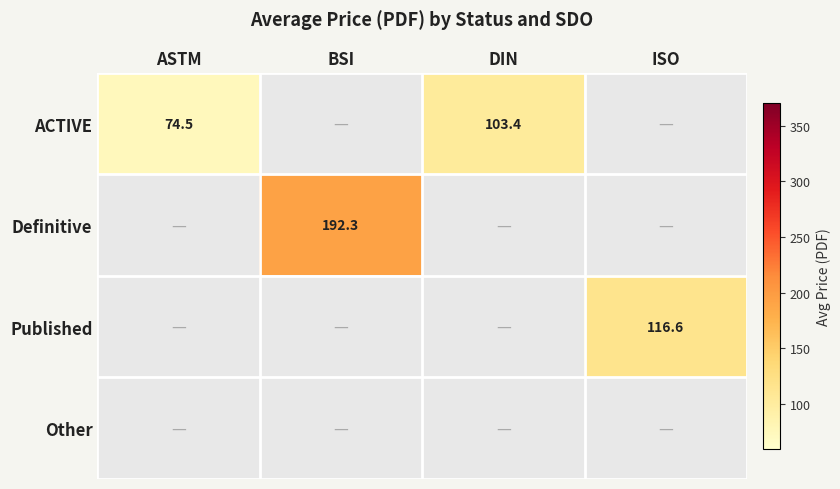

True or false: ACTIVE has a value of 74.5 at ASTM.

True